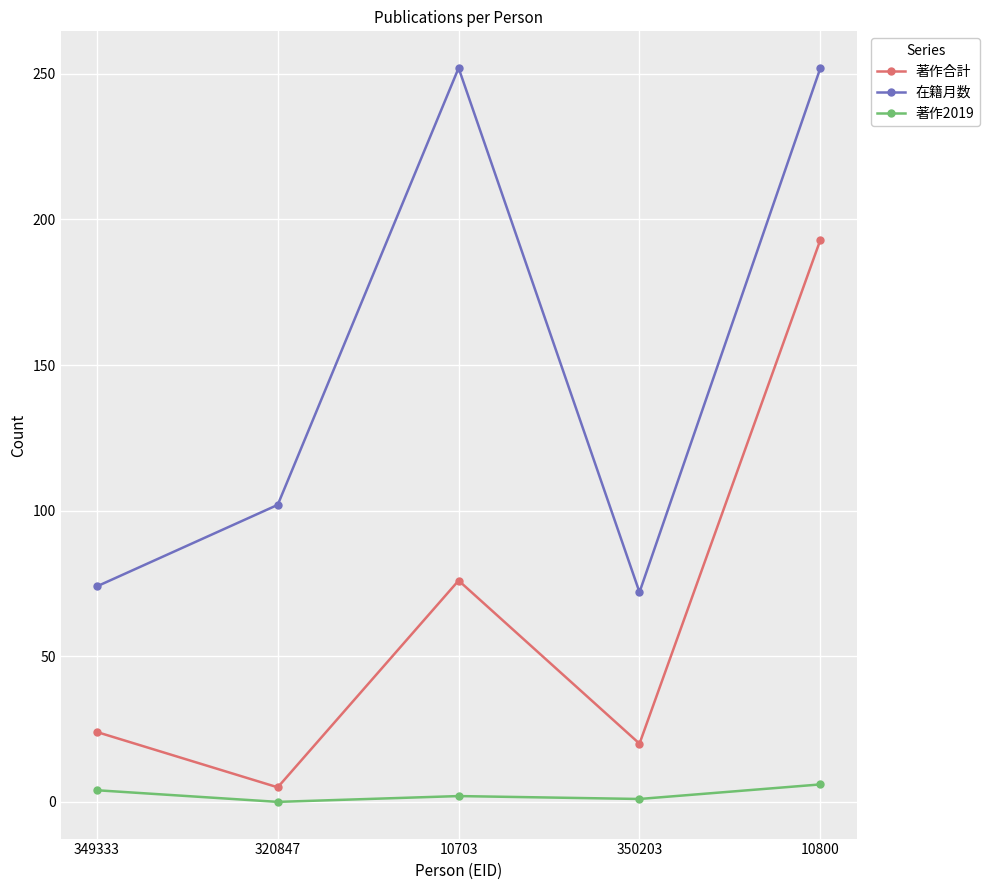

What is the total value across all series at 10703?

330